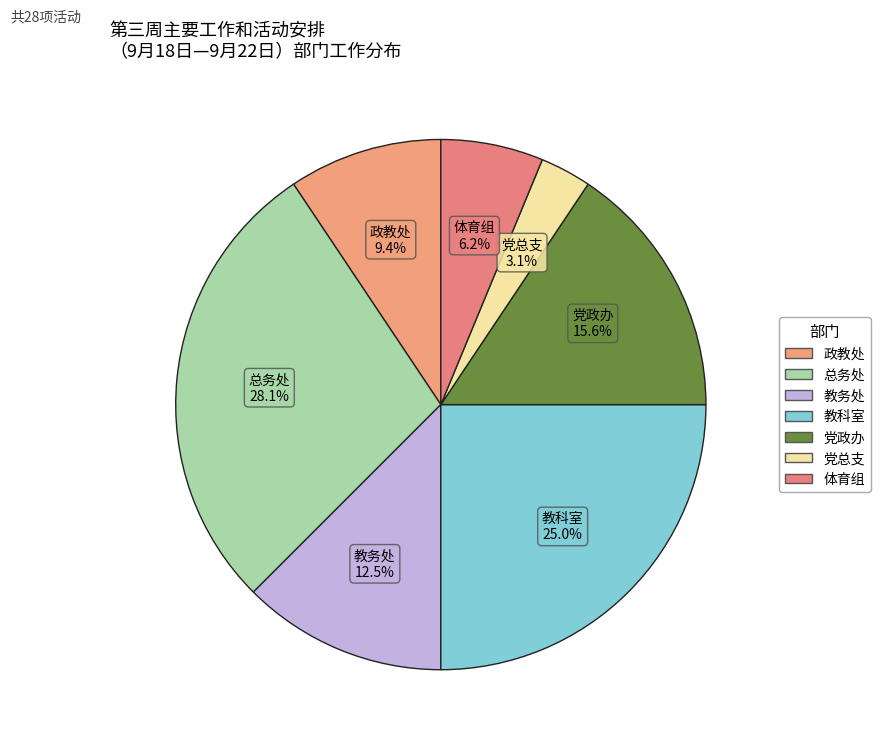

Does any single category account for the majority?

No